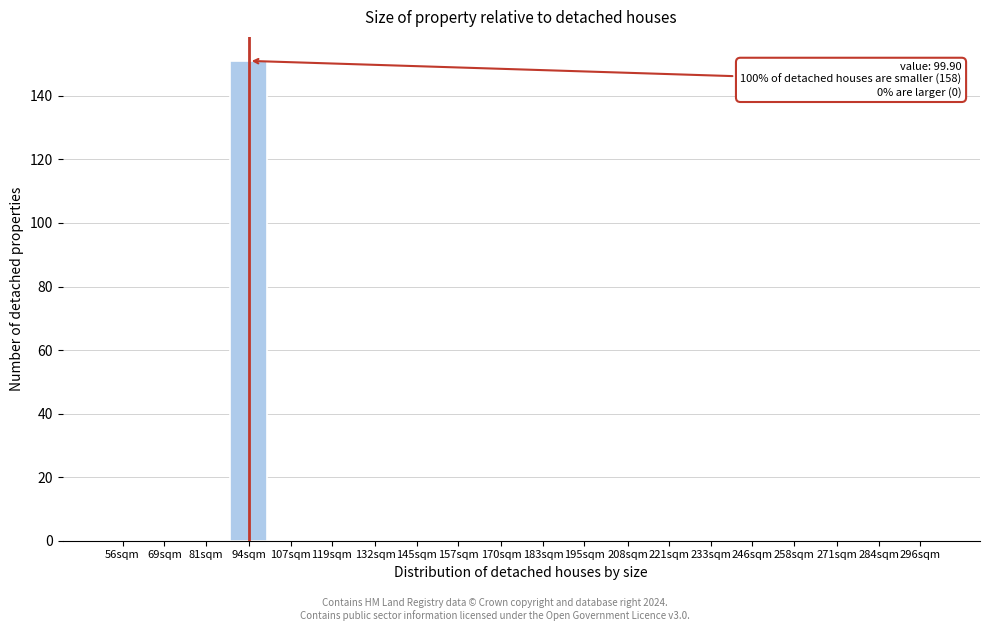

Reading left to right, what are all the values shown in this chart?

56sqm=0	69sqm=0	81sqm=0	94sqm=151	107sqm=0	119sqm=0	132sqm=0	145sqm=0	157sqm=0	170sqm=0	183sqm=0	195sqm=0	208sqm=0	221sqm=0	233sqm=0	246sqm=0	258sqm=0	271sqm=0	284sqm=0	296sqm=0